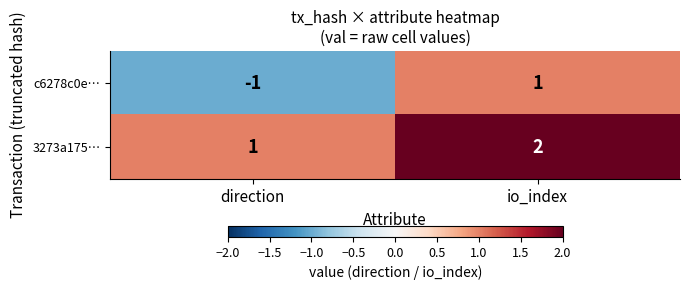

Count the number of data series in this chart.

2